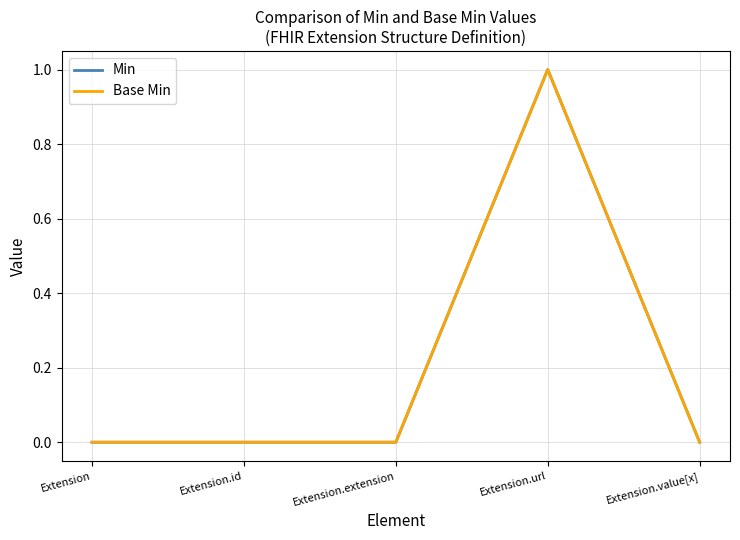

True or false: Base Min has more than 2 interior local peaks.

False